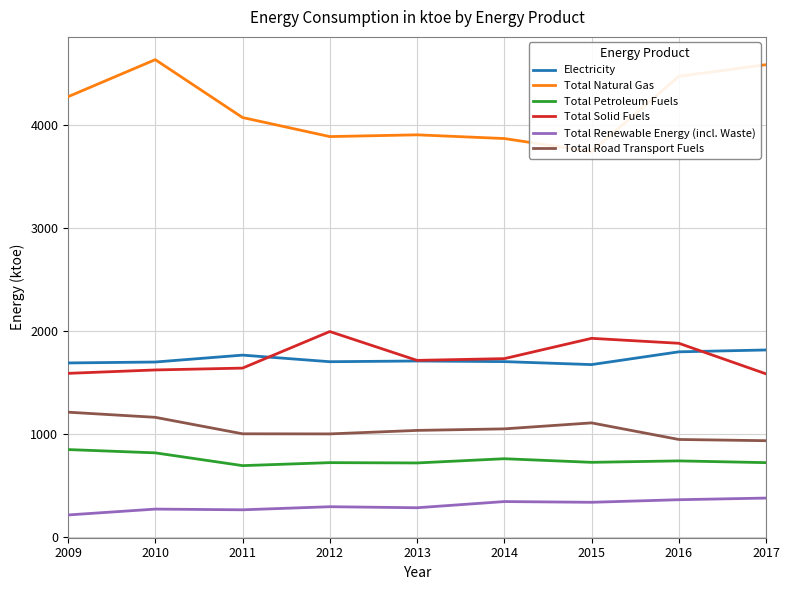

What is the sum of all Total Renewable Energy (incl. Waste) values?

2748